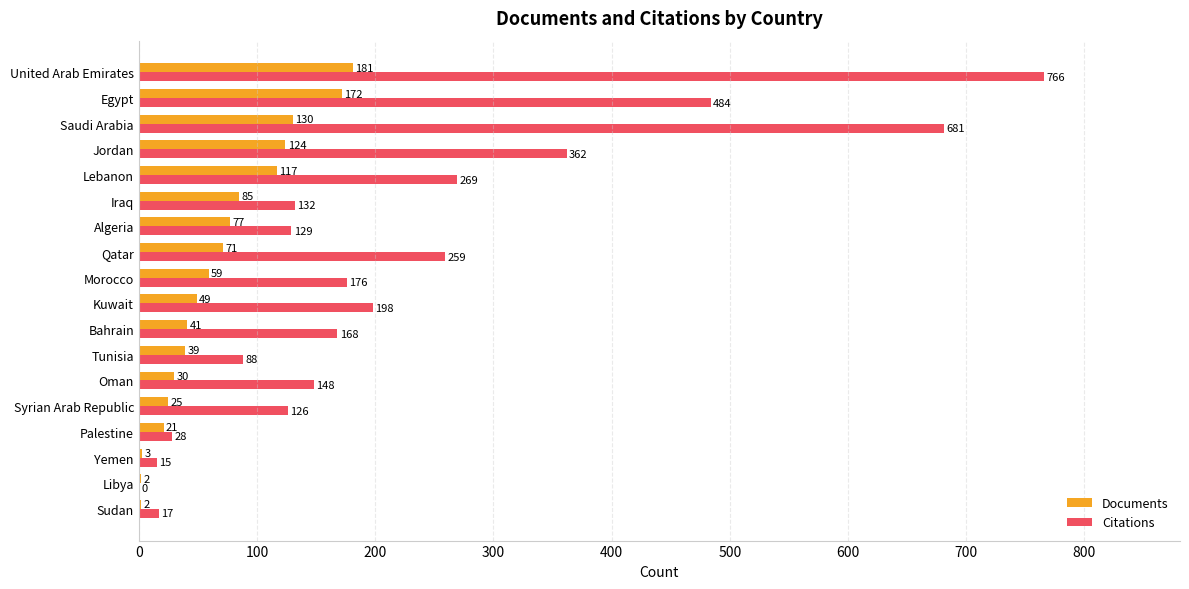

Is it true that Citations equals 198 at Kuwait?

True